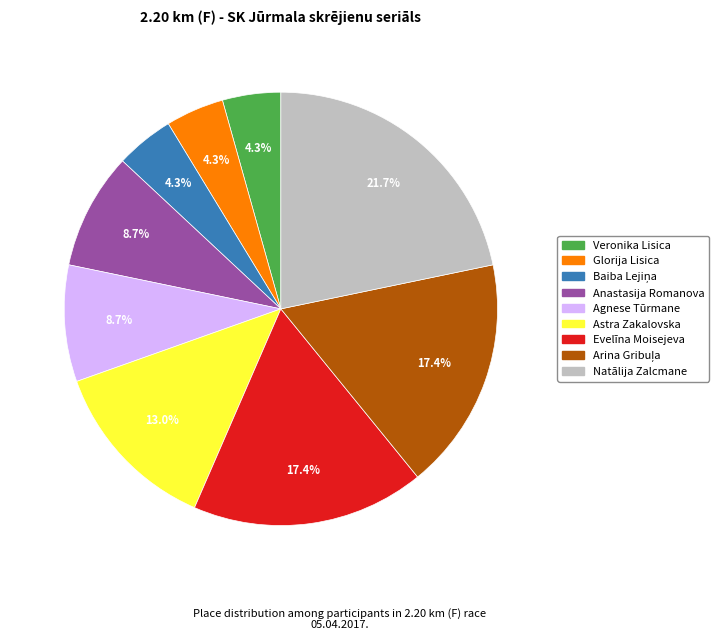

To the nearest percent, what is the average slice percentage?

11%